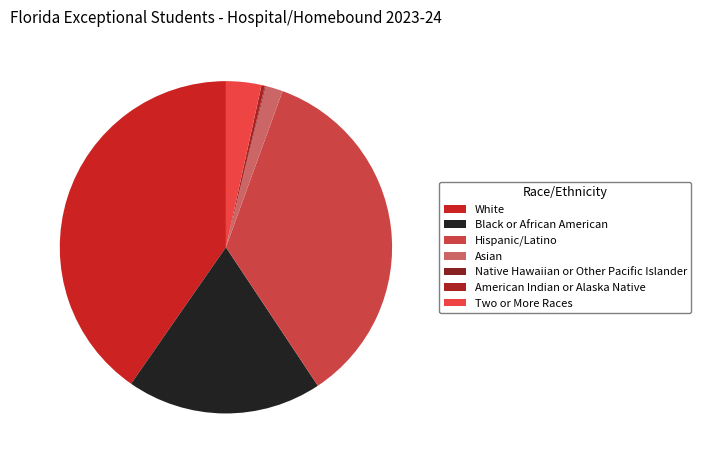

What is the smallest slice in the pie chart?

Native Hawaiian or Other Pacific Islander